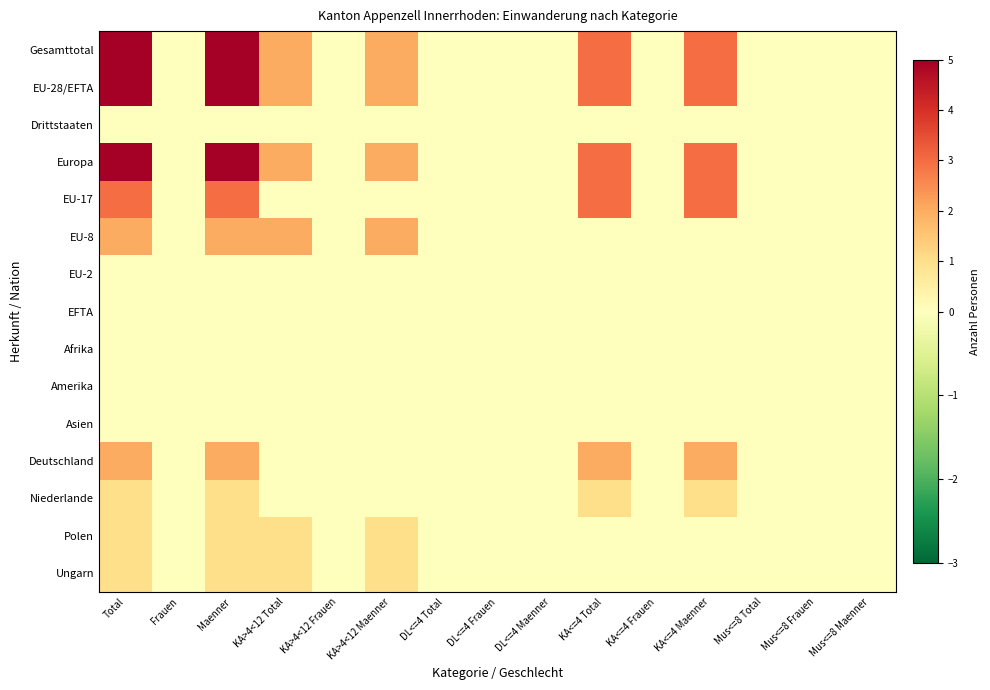

What is the maximum value shown in the chart?

5